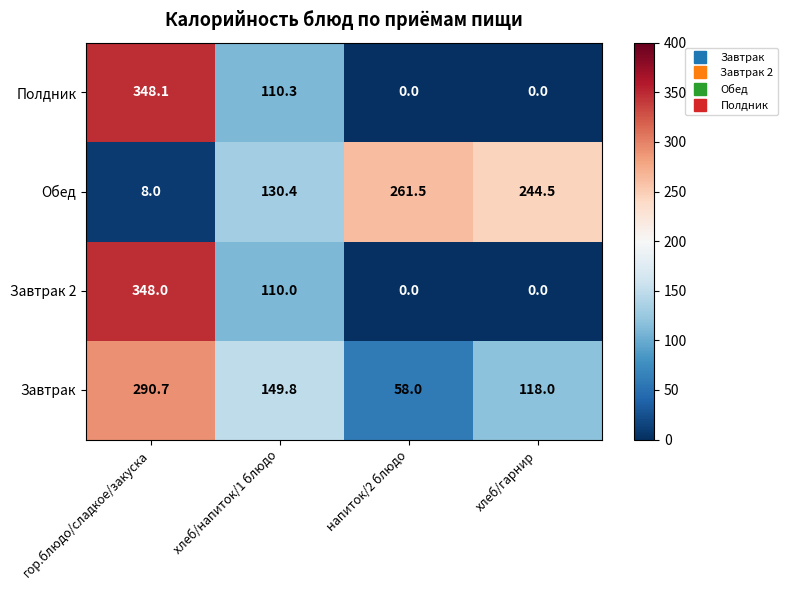

Which series has the largest total across all categories?

Обед